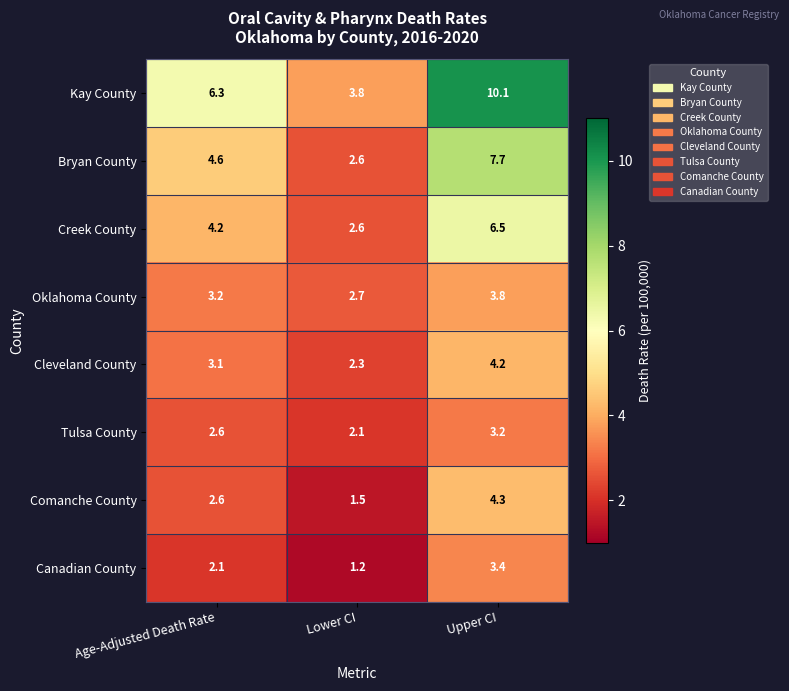

Which label corresponds to the largest value in the chart?

Upper CI